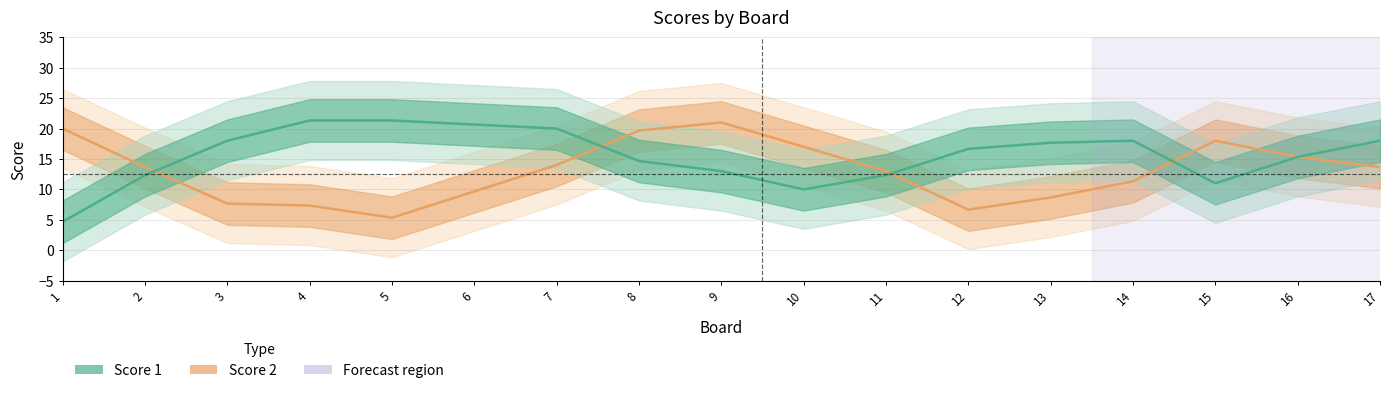

Reading right to left, transcribe all the data shown in this chart.

Score 2: 13.7	15.3	18.0	11.3	8.7	6.7	13.0	17.0	21.0	19.7	14.0	9.7	5.3	7.3	7.7	13.7	20.0
Score 1: 18.0	15.3	11.0	18.0	17.7	16.7	12.3	10.0	13.0	14.7	20.0	20.7	21.3	21.3	18.0	12.3	4.7